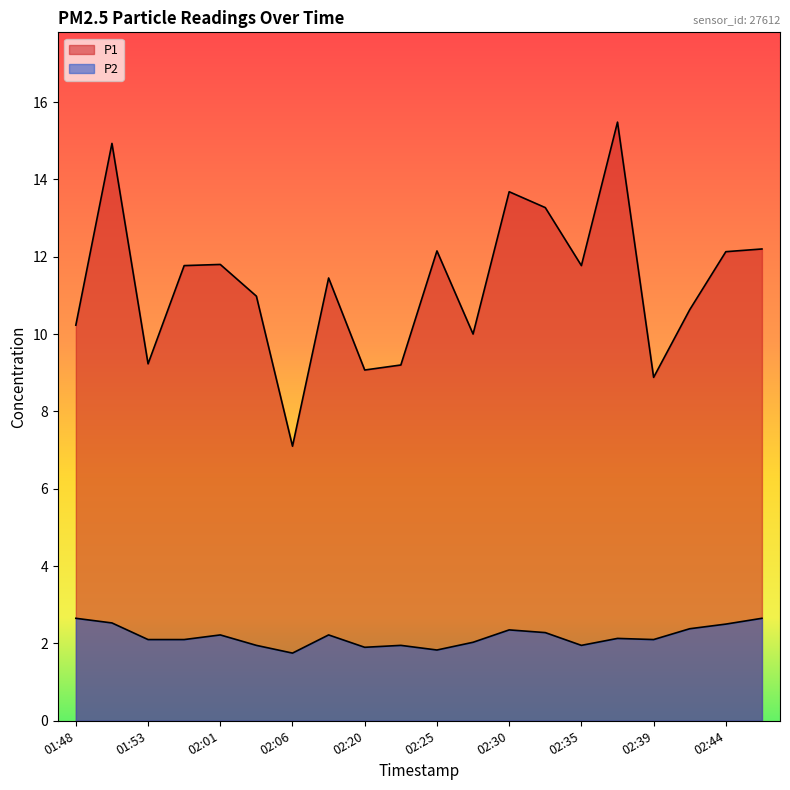

Is it true that P2 equals 1.1 at 02:27?

False